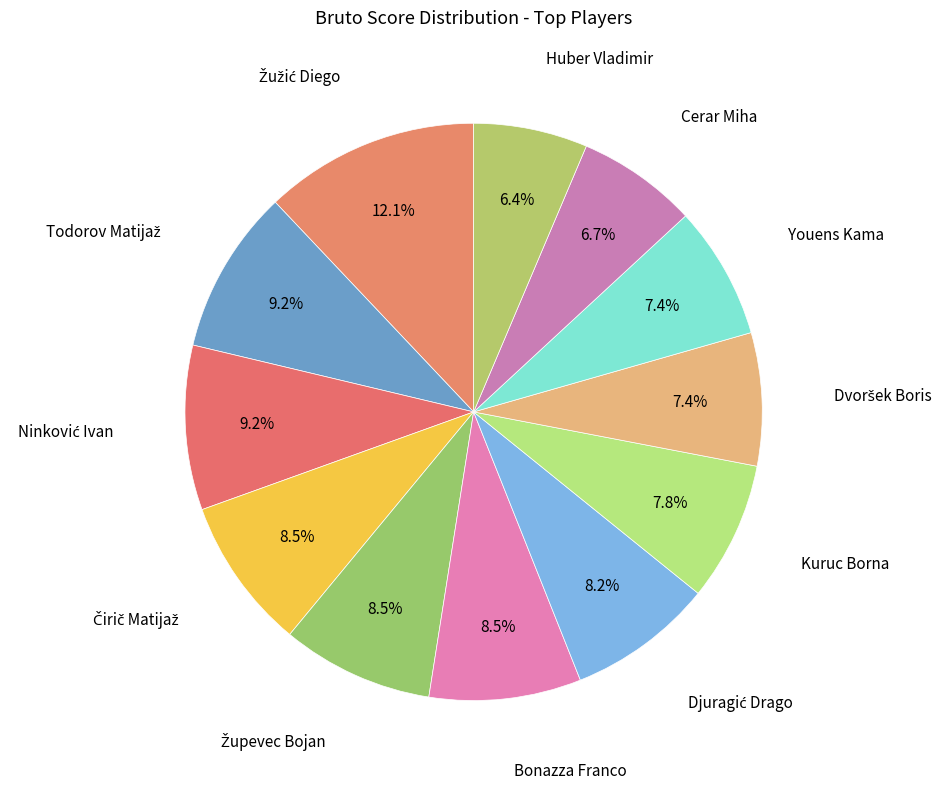

Count the number of slices in the pie.

12